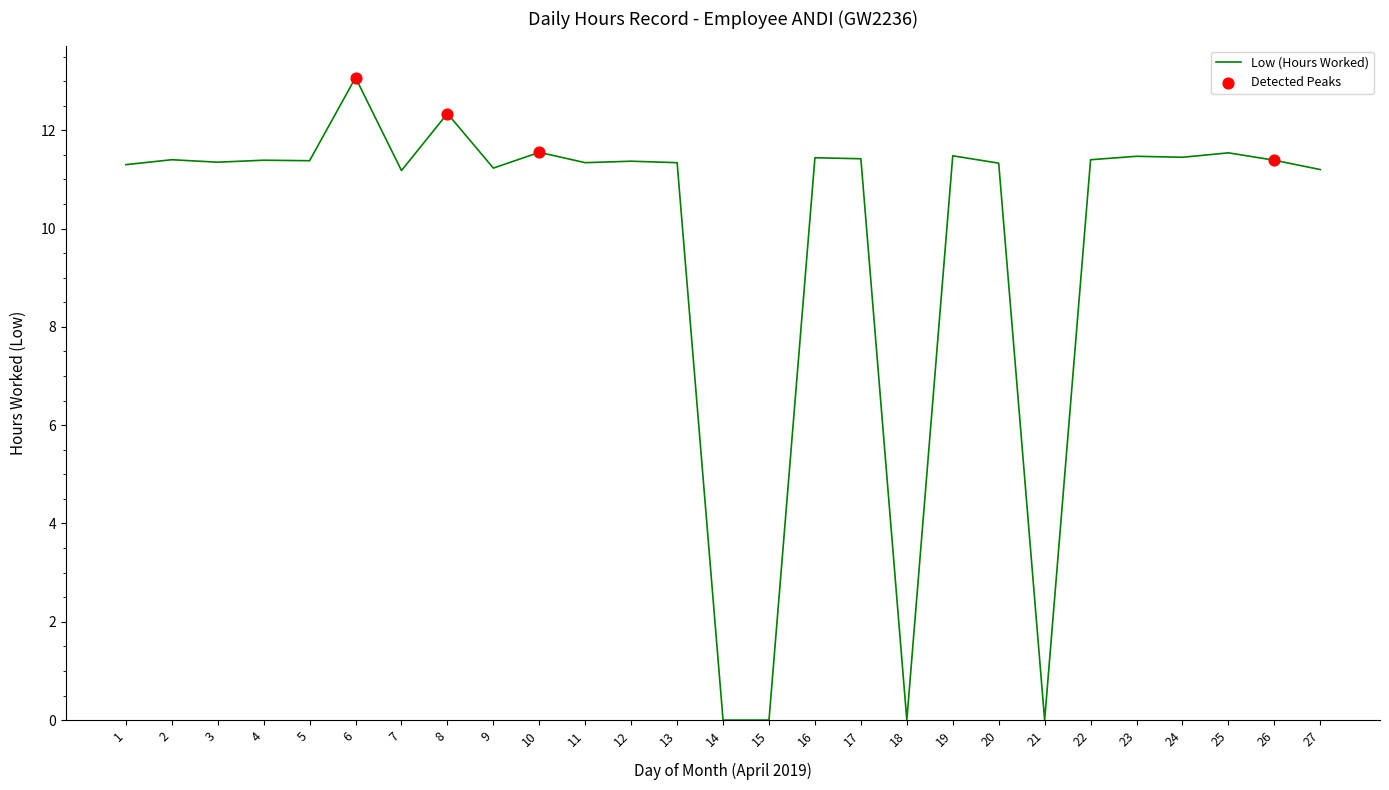

What is the ratio of the value at 12 to the value at 2?

1.0